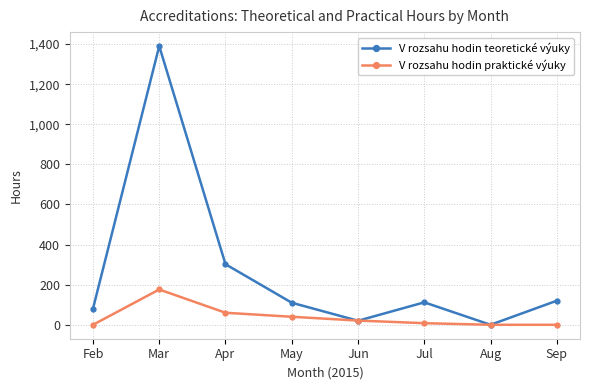

What is the value of the V rozsahu hodin teoretické výuky point at the 6th from the left?

112